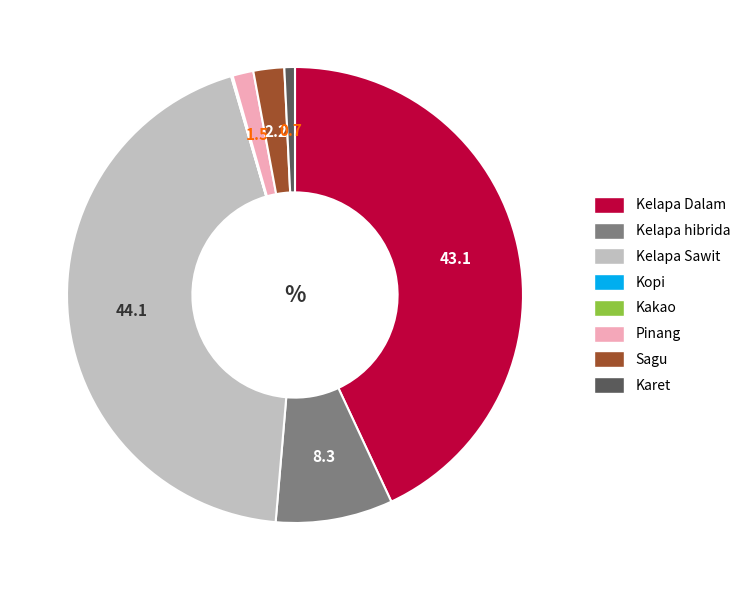

Which category has the biggest portion of the pie?

Kelapa Sawit